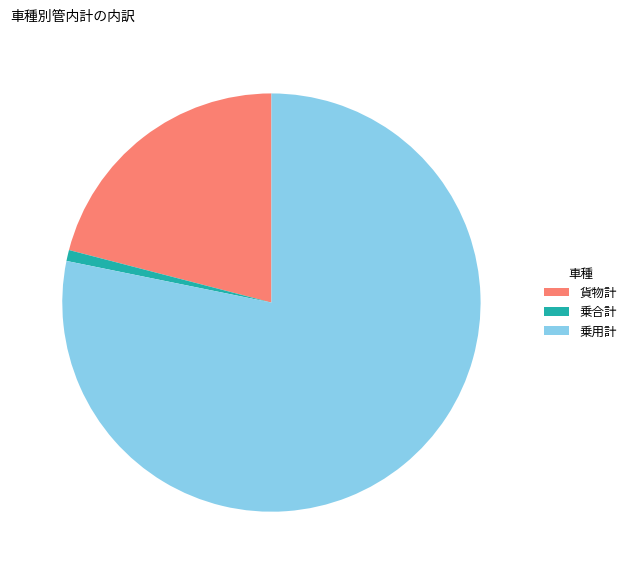

Is there a majority slice in this chart?

Yes